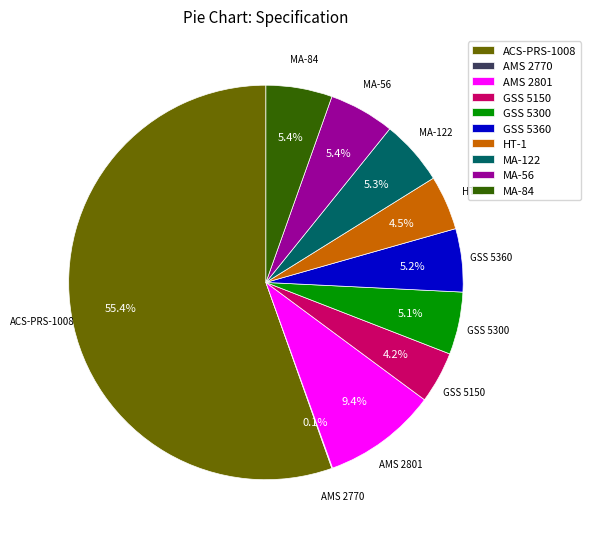

To the nearest percent, what is the difference between the largest and smallest slice percentages?

55%